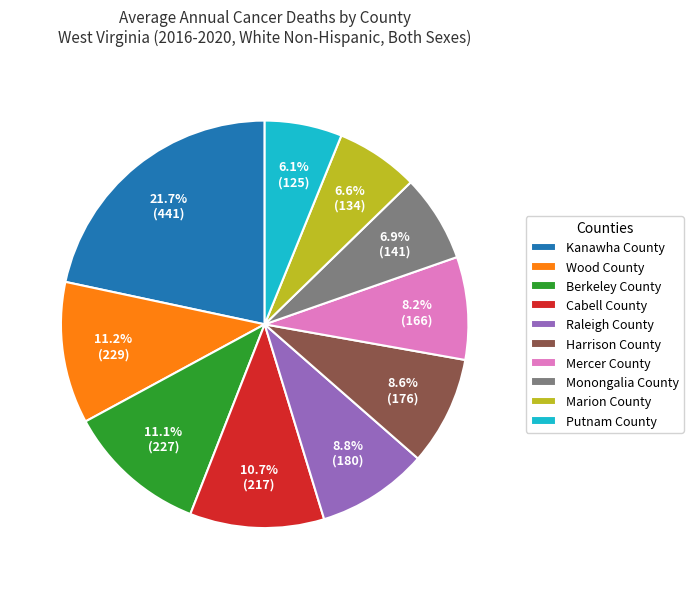

Which slice is the largest?

Kanawha County